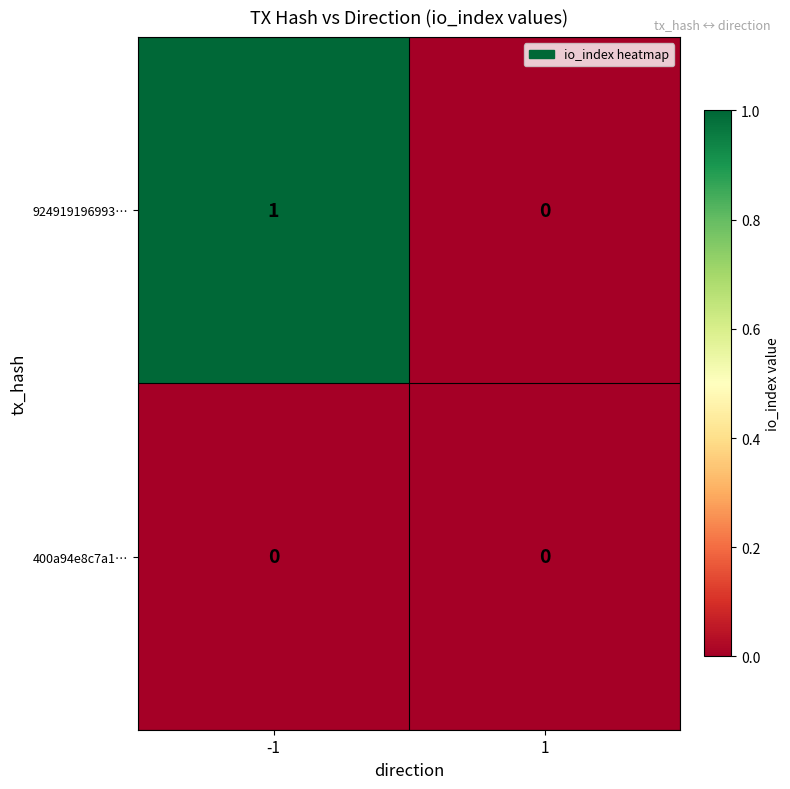

The value of 924919196993… at 1 is 0. True or false?

True